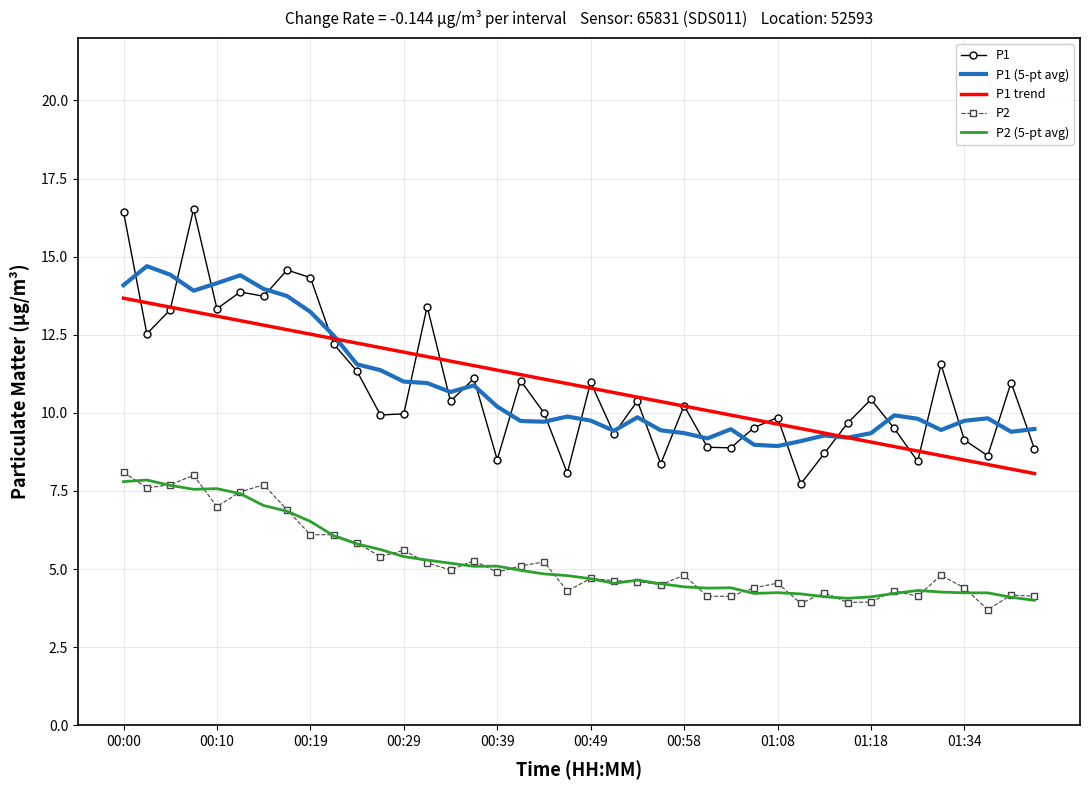

True or false: P2 and P1 trend cross at least once.

False